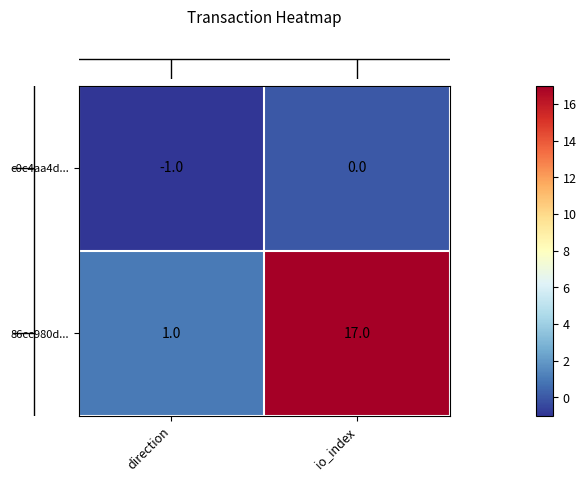

Rank the series at direction from highest to lowest value.

86cc980d..., c0c4aa4d...